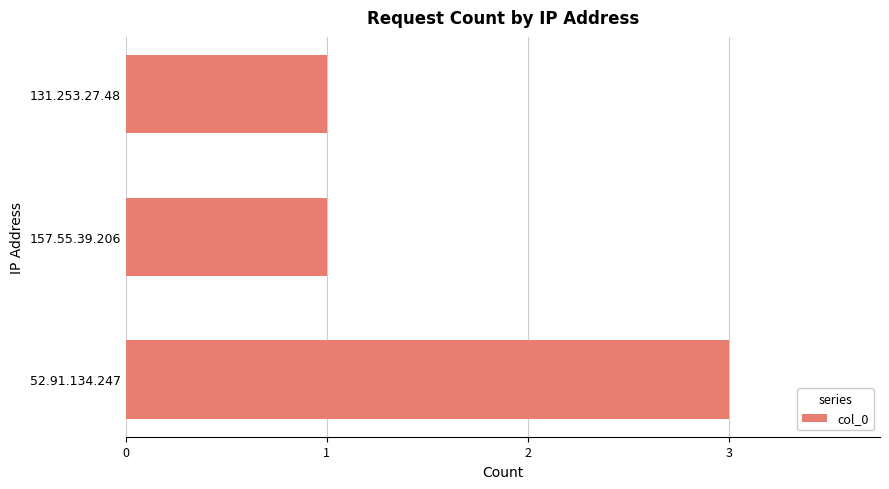

Are the bars horizontal?

Yes